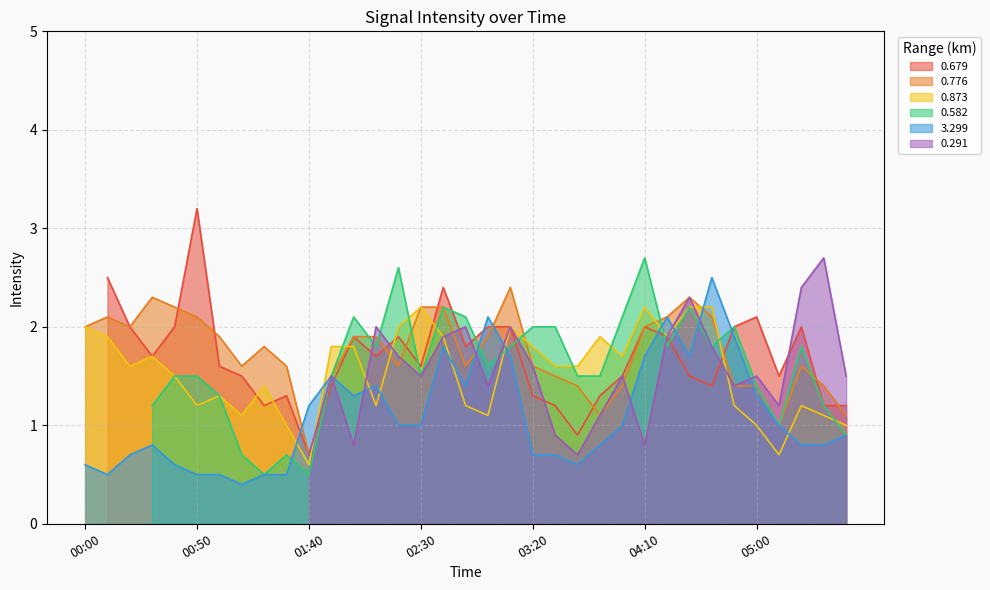

How many values in the 0.776 series exceed 1?

33